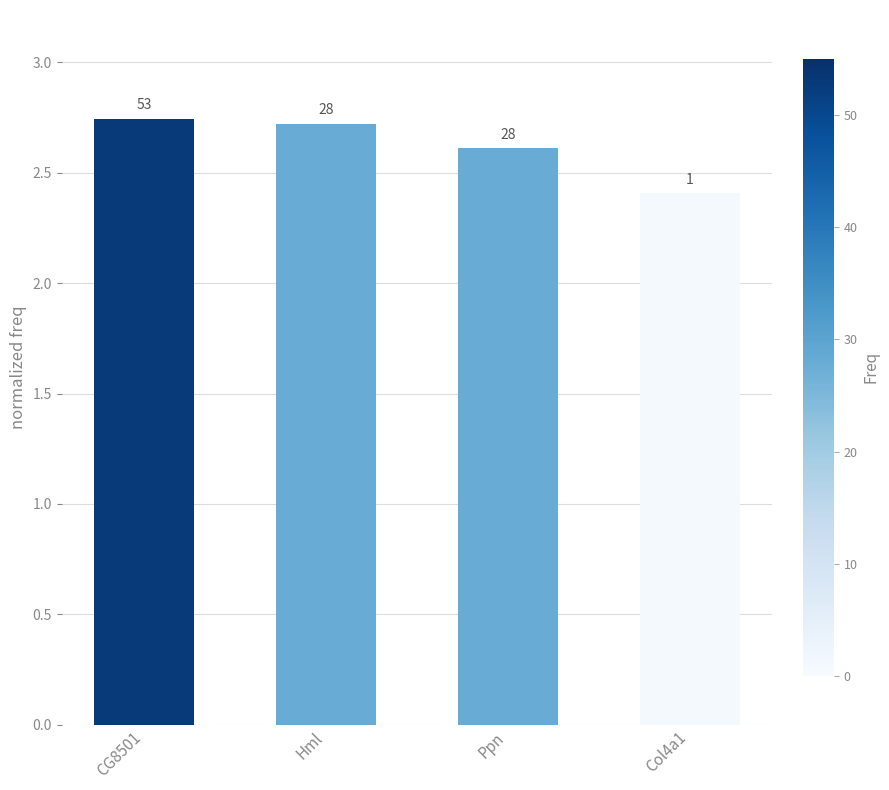

What is the maximum value shown in the chart?

2.7